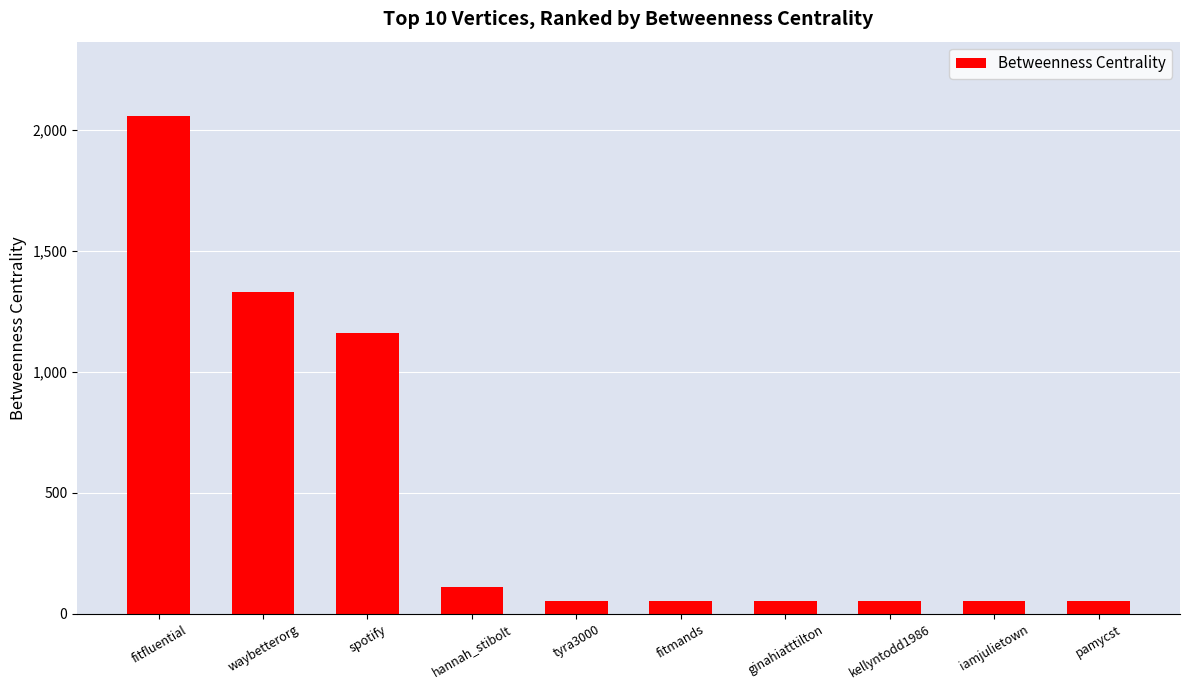

How many categories are shown in the chart?

10